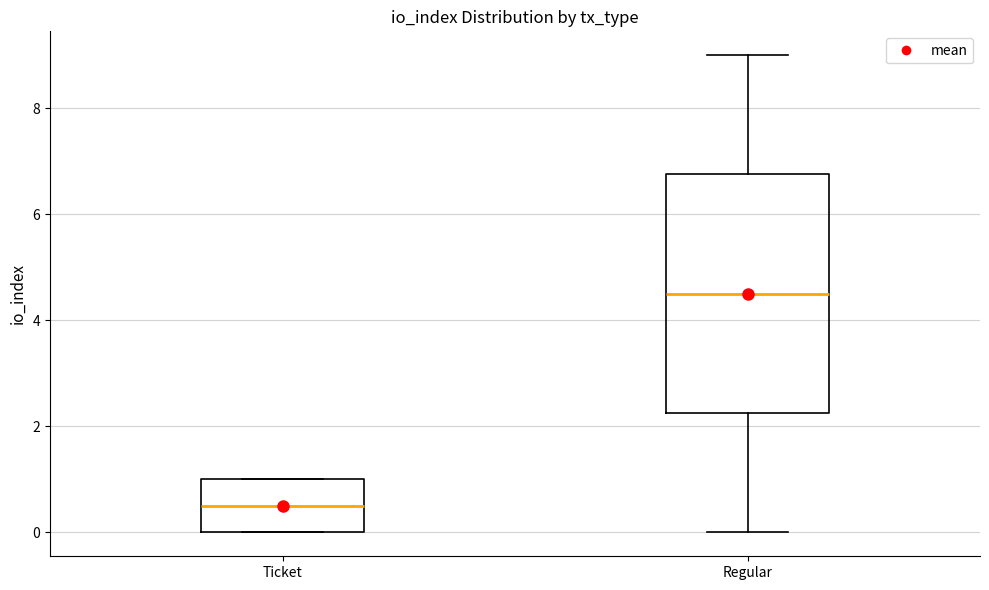

Where does the upper whisker of the box for Regular end on the y-axis? The values are not printed on the chart, so give them approximately, as read against the axis.

9.0